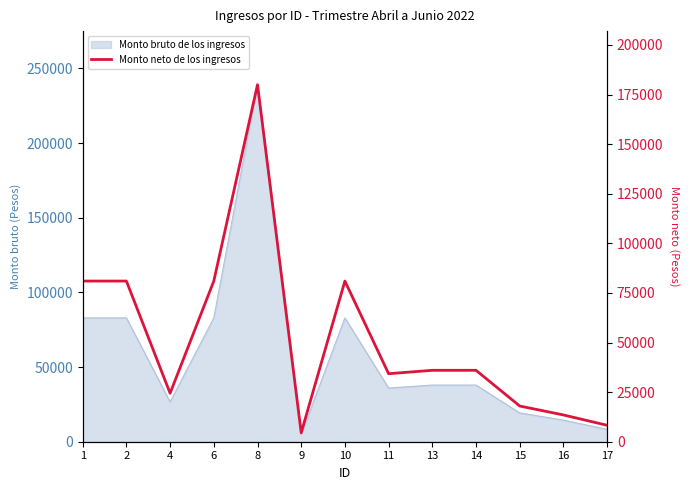

True or false: the data has more than 1 interior local peaks.

True